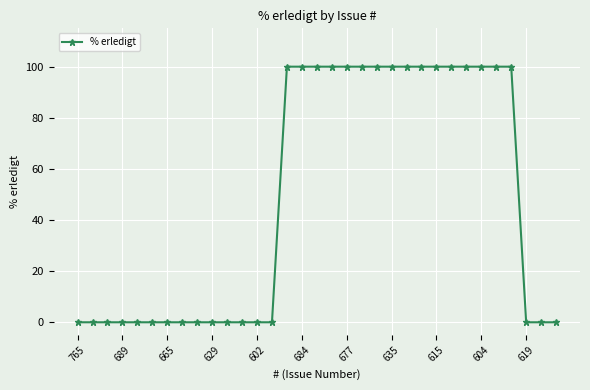

What is the average value?

48